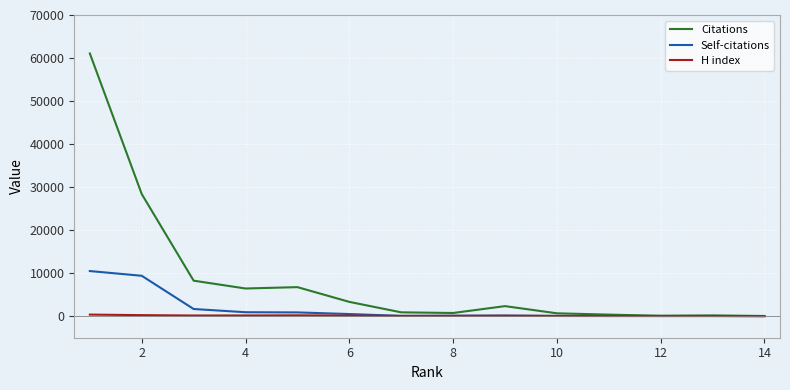

Rank the series by their maximum value, from lowest to highest.

H index, Self-citations, Citations